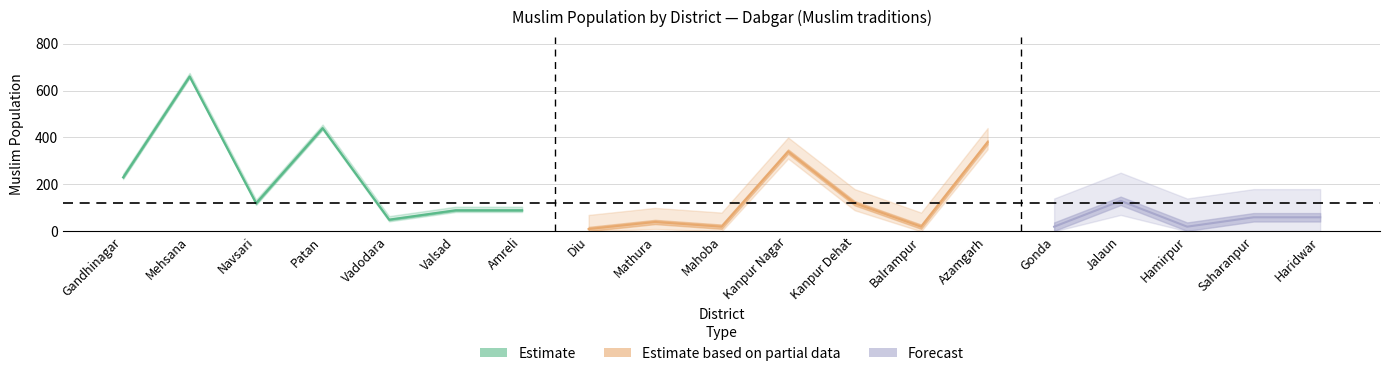

Does the chart display data point markers on the line(s)?

No